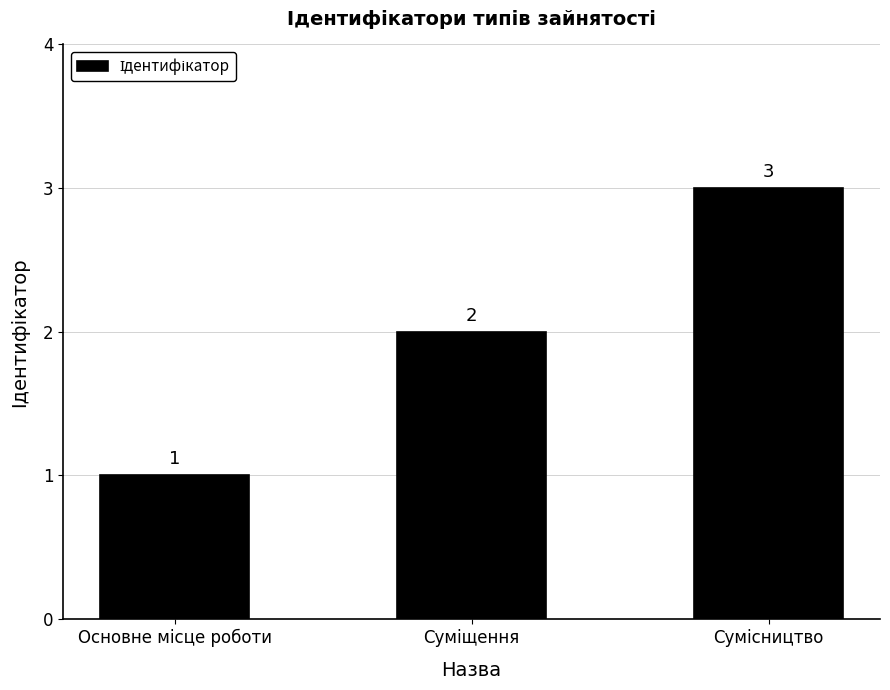

What is the value of the 1st bar from the left?

1